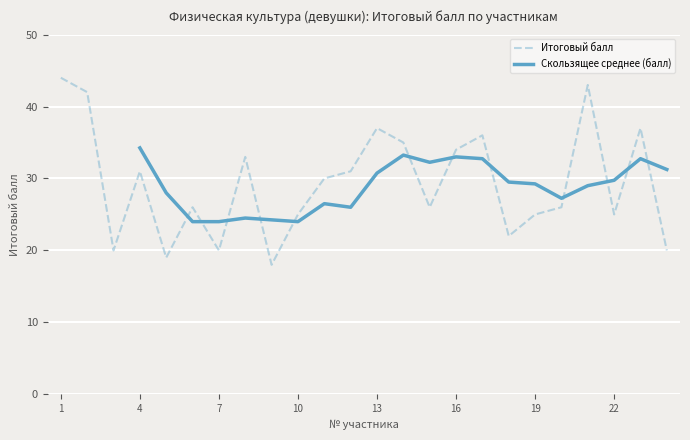

Between 20 and 5, which is larger?

20